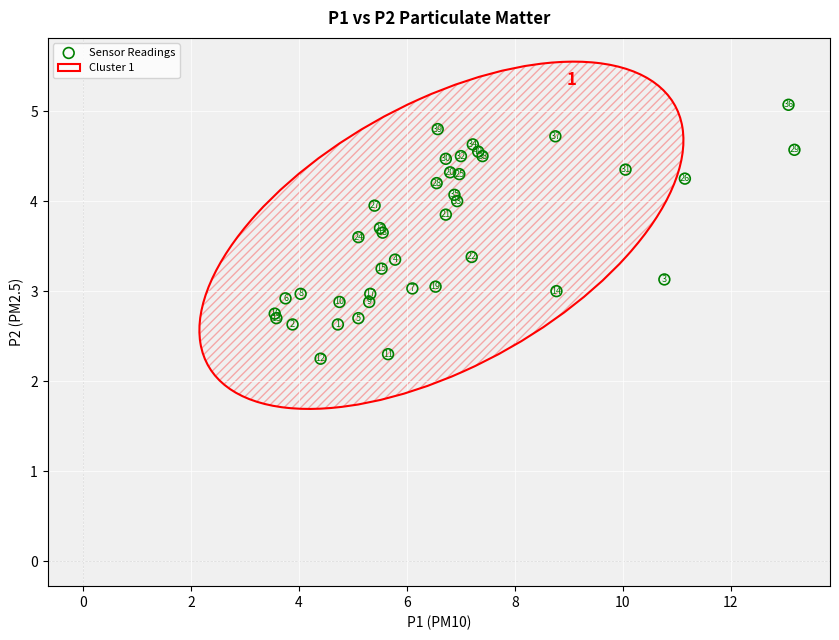

What Y value in the scatter plot is closest to 3?

3.0